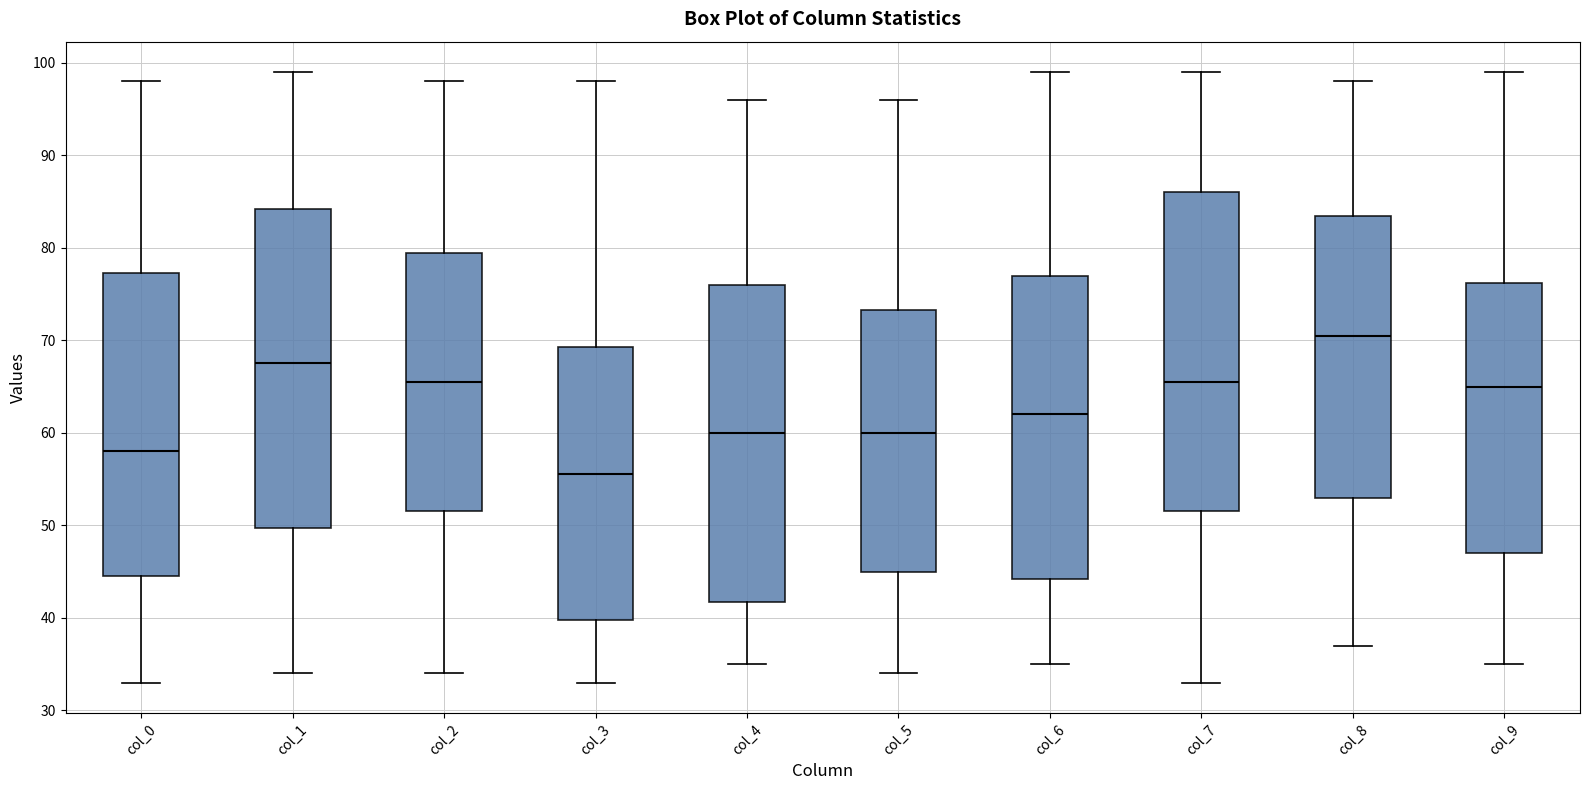

Reading left to right, read every box against the y-axis: the position of its median line, the range the box covers, and the ends of its whiskers. The values are not printed on the chart, so give them approximately, as read against the axis.

col_0: median 58, box 45 to 77, whiskers 33 to 98
col_1: median 68, box 50 to 84, whiskers 34 to 99
col_2: median 66, box 52 to 80, whiskers 34 to 98
col_3: median 56, box 40 to 69, whiskers 33 to 98
col_4: median 60, box 42 to 76, whiskers 35 to 96
col_5: median 60, box 45 to 73, whiskers 34 to 96
col_6: median 62, box 44 to 77, whiskers 35 to 99
col_7: median 66, box 52 to 86, whiskers 33 to 99
col_8: median 71, box 53 to 84, whiskers 37 to 98
col_9: median 65, box 47 to 76, whiskers 35 to 99